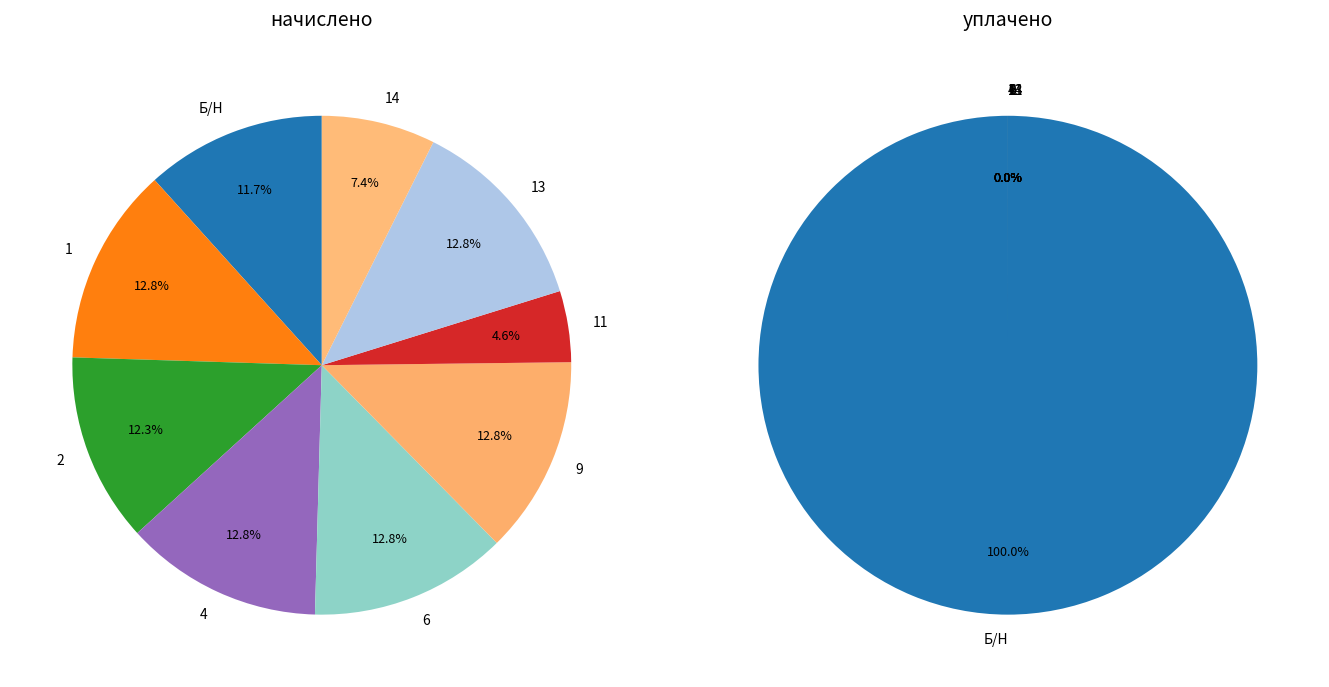

To the nearest percent, what is the combined percentage of 2 and 1?

25%